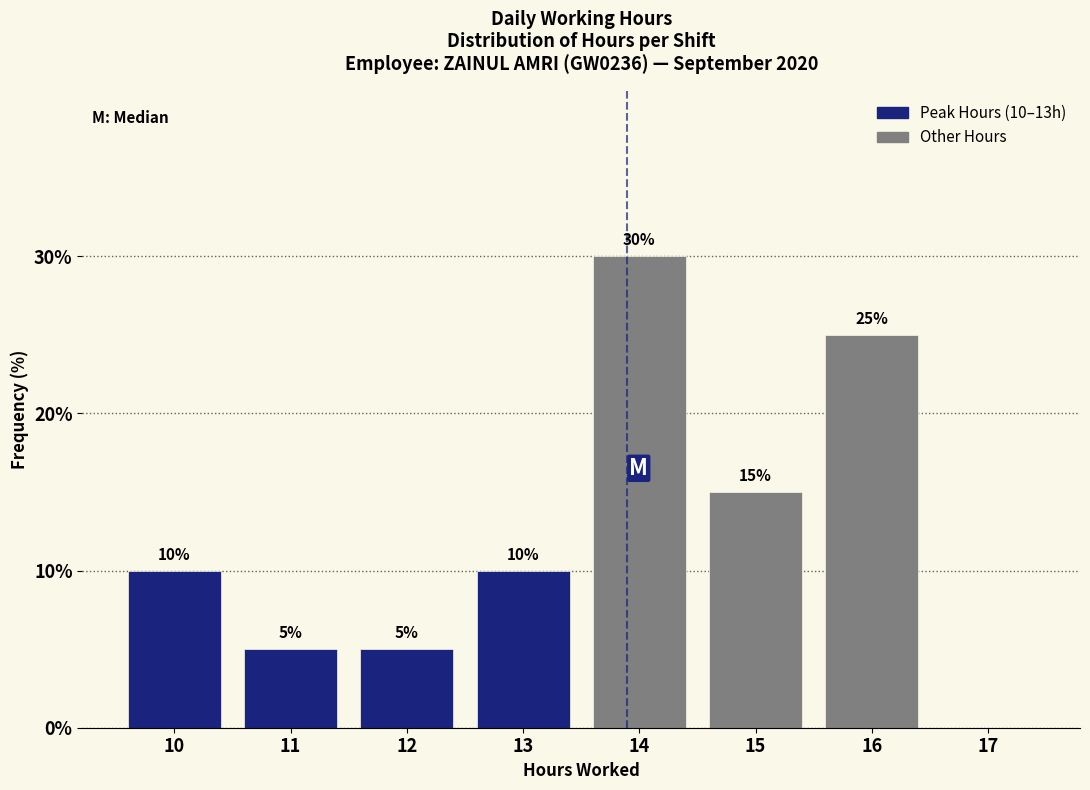

Which range on the x-axis has the tallest bar?

13.5 to 14.5